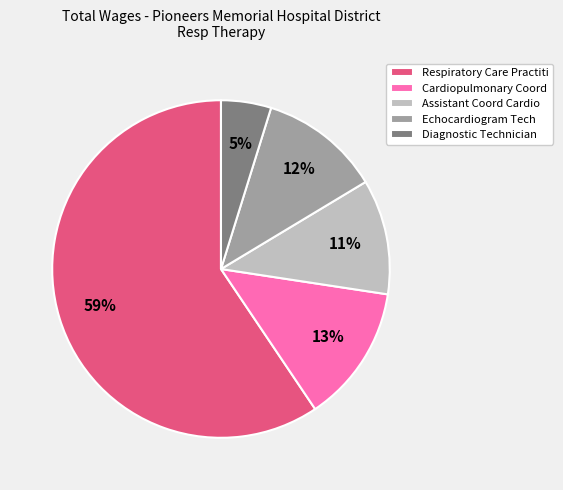

To the nearest percent, what percentage of the pie is Respiratory Care Practiti?

59%